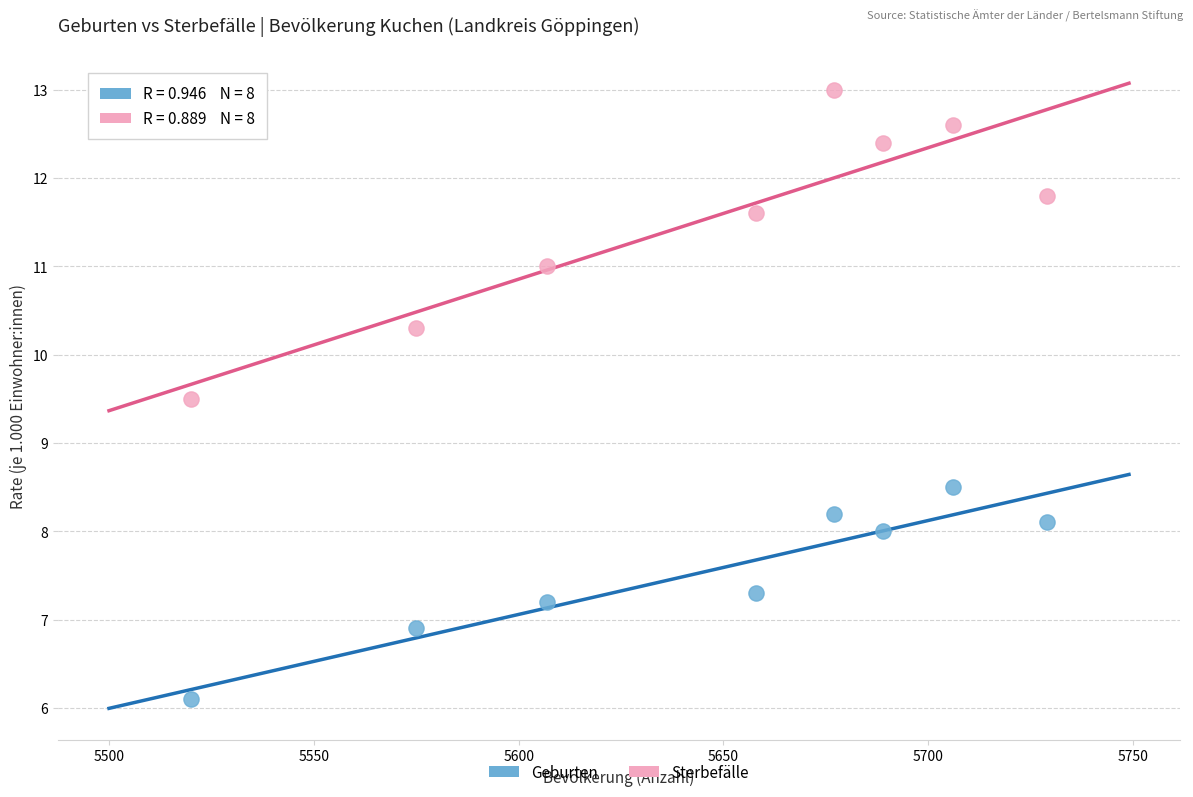

Across all data points, what is the range of X values (max minus min)?

209.0